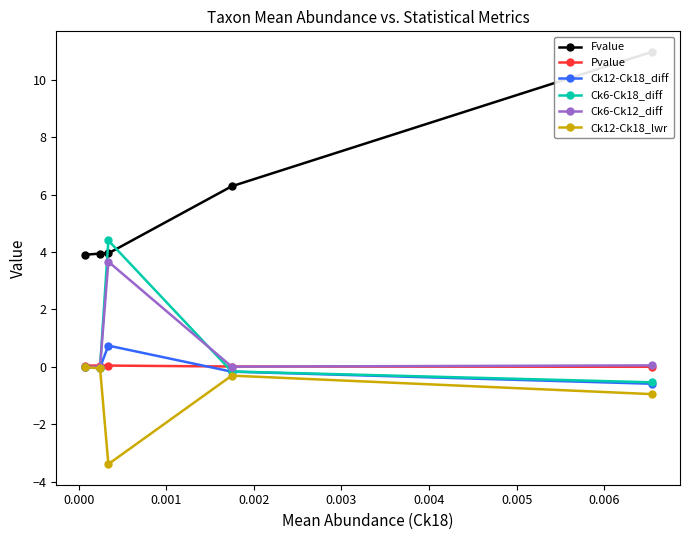

What is the maximum value for Ck12-Ck18_diff?

0.7